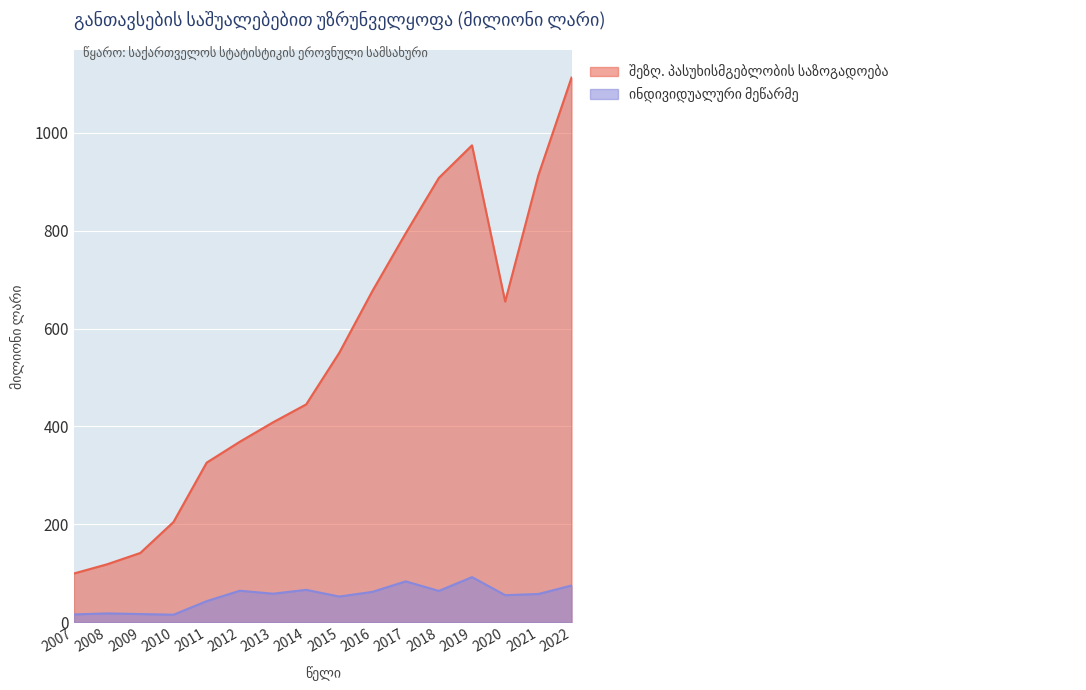

At 2015, list the series in order from smallest to largest.

ინდივიდუალური მეწარმე, შეზღ. პასუხისმგებლობის საზოგადოება